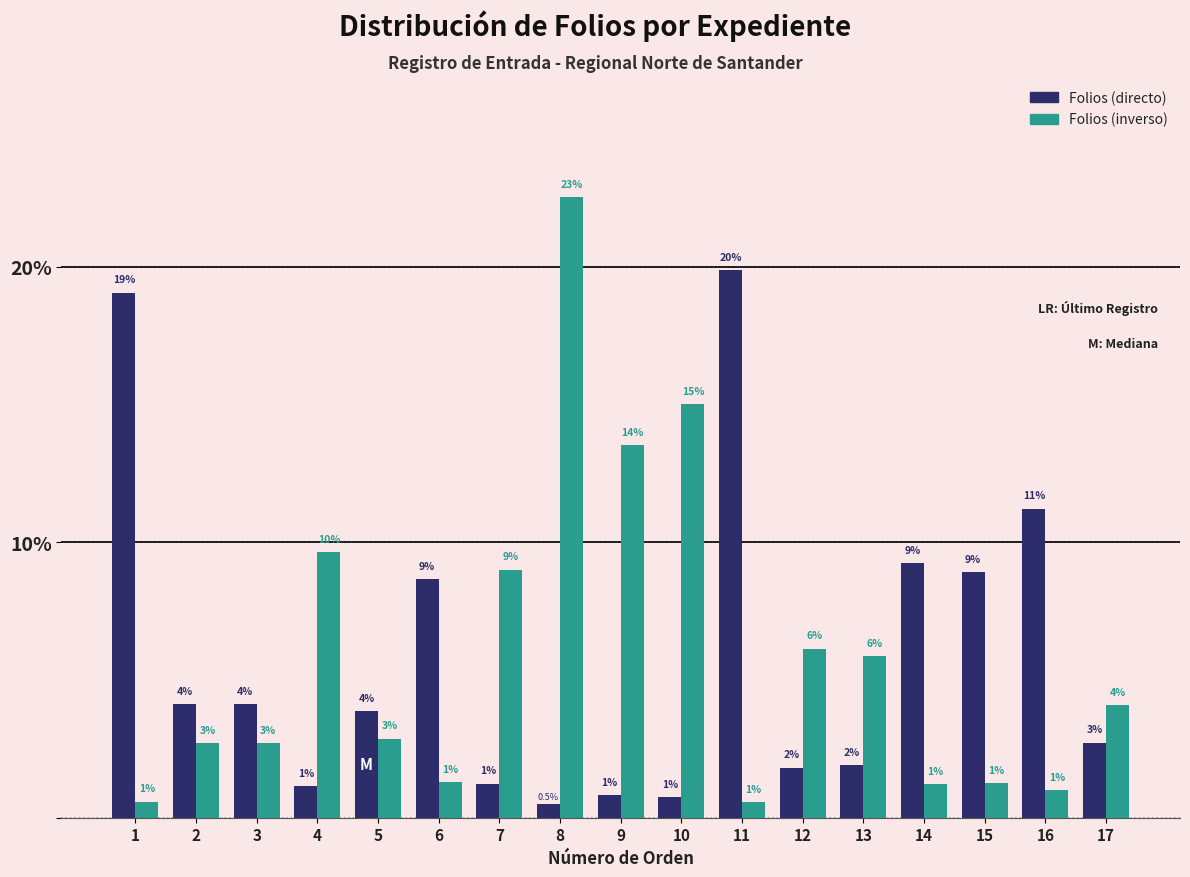

What is the maximum value for Folios (inverso)?

22.5